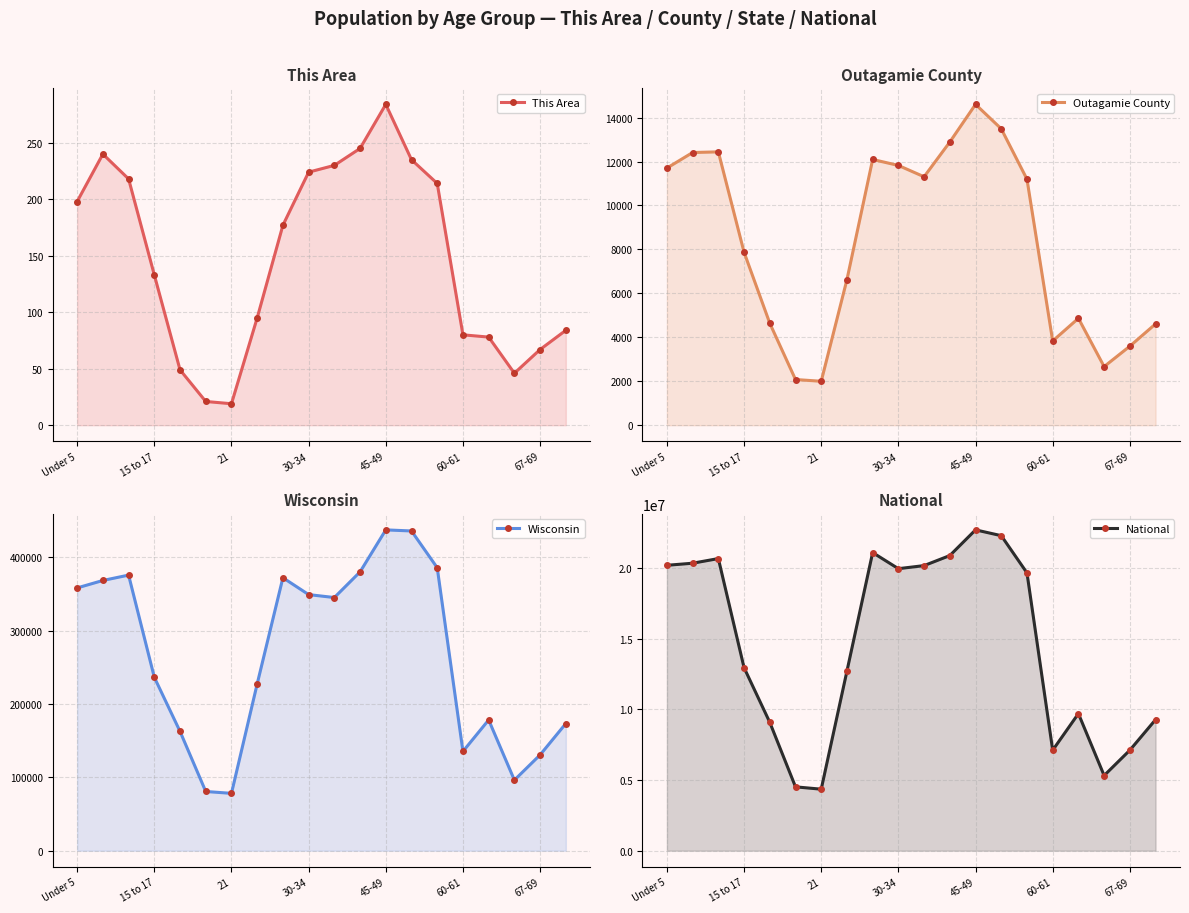

At which category is the sum across all series the highest?

45-49